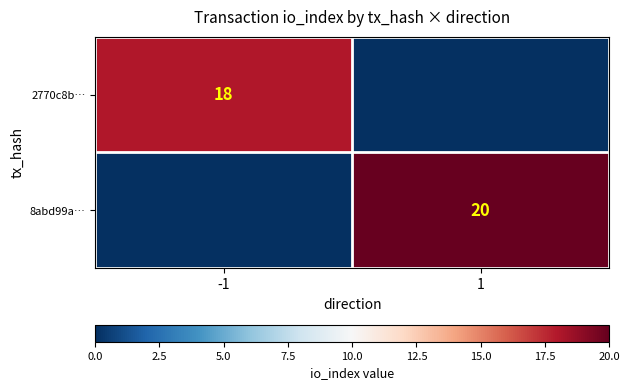

What is the maximum value shown in the chart?

20